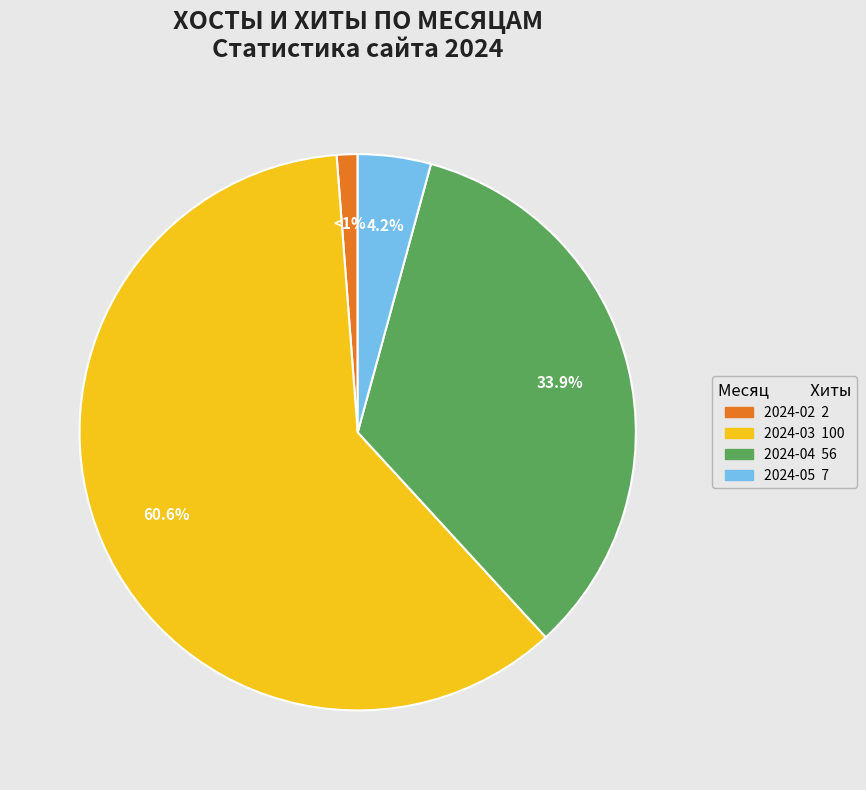

Is there any slice that represents more than half of the pie?

Yes